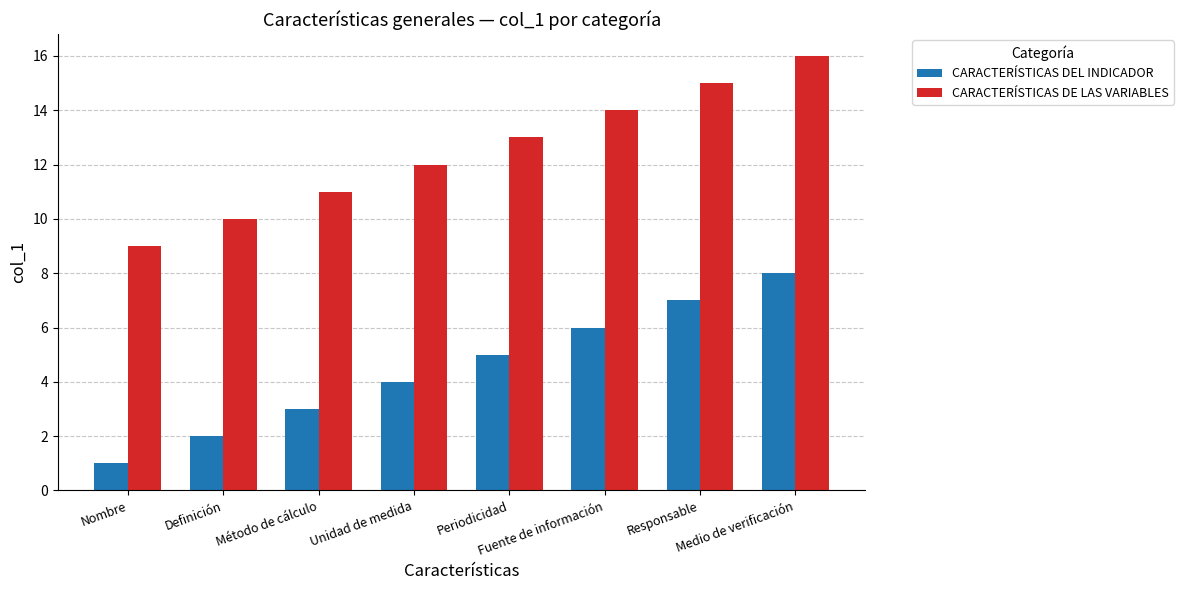

Reading left to right, what are all the values shown in this chart?

CARACTERÍSTICAS DEL INDICADOR: 1	2	3	4	5	6	7	8
CARACTERÍSTICAS DE LAS VARIABLES: 9	10	11	12	13	14	15	16